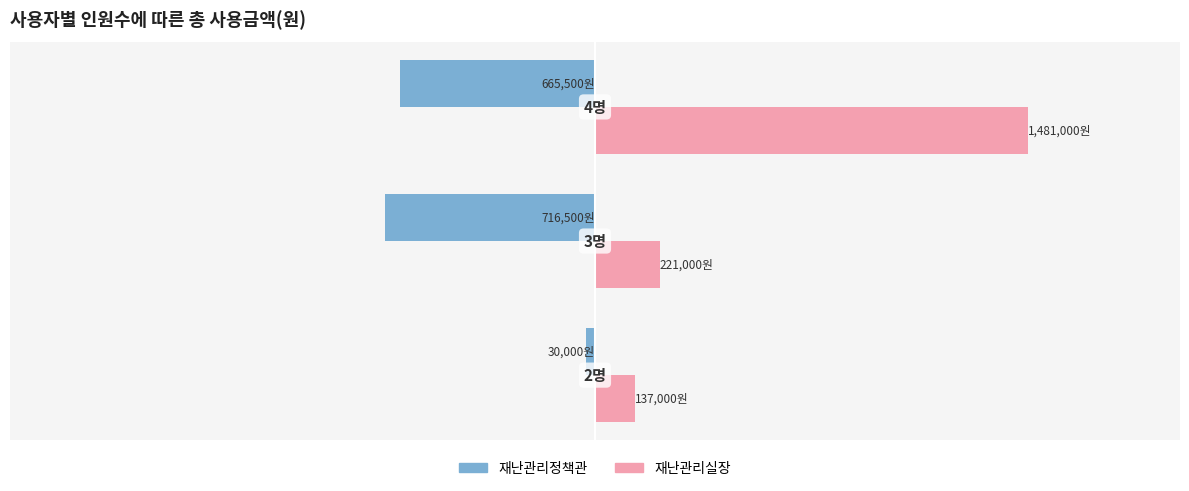

Which series has the largest range (max minus min)?

재난관리실장